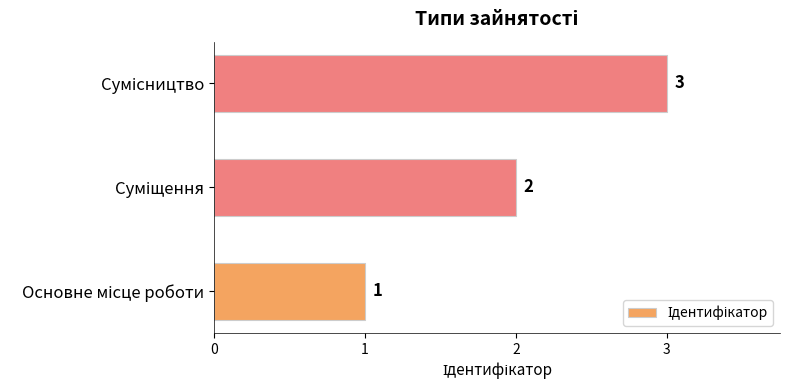

What is the sum of all values?

6